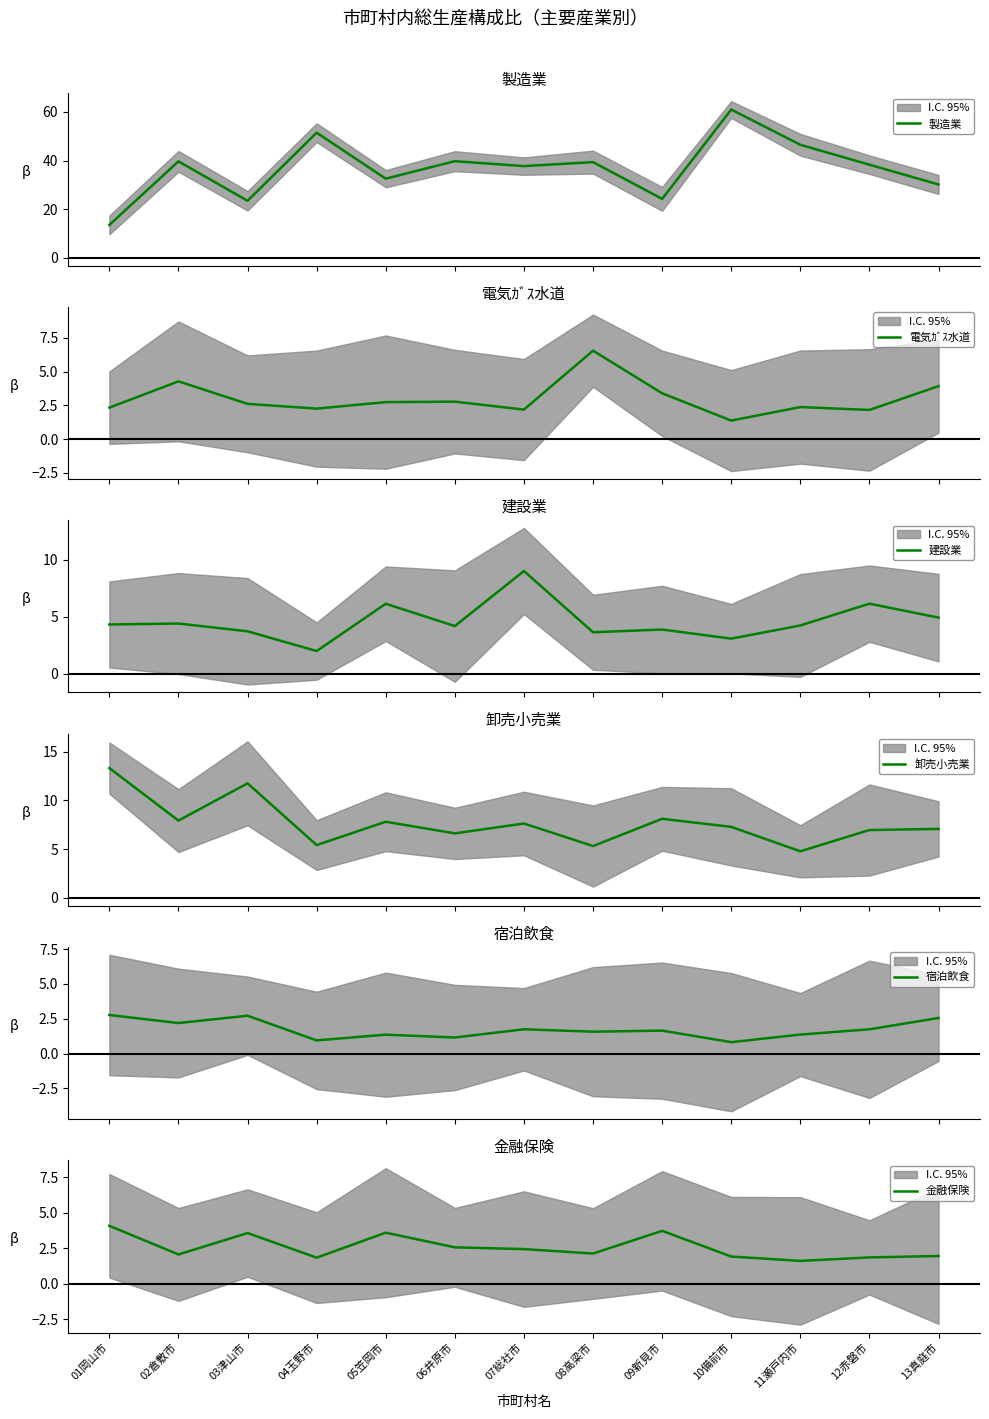

In 電気ｶﾞｽ水道, how many points are higher than both neighbors (excluding endpoints)?

4